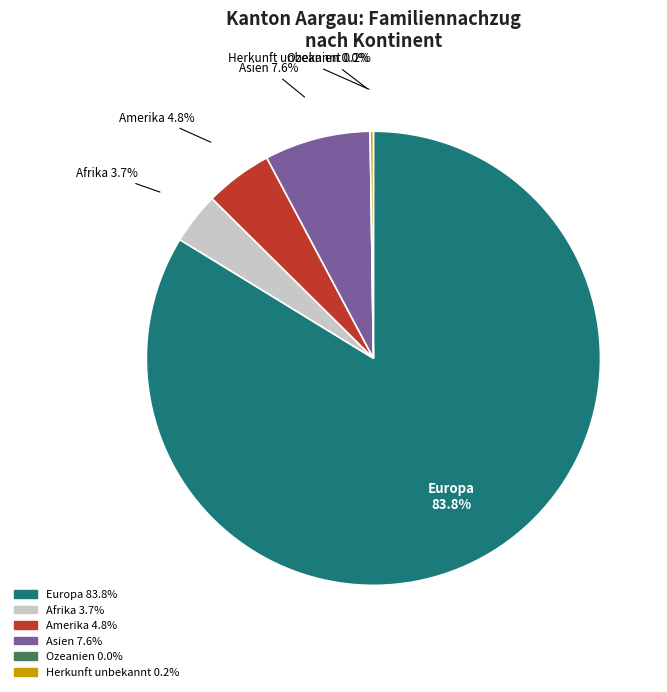

What percentage is the Asien slice, to the nearest percent?

8%